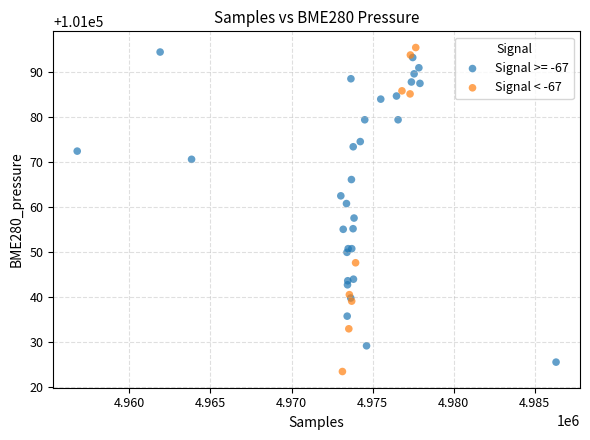

What are all the series names shown in the legend?

Signal >= -67, Signal < -67